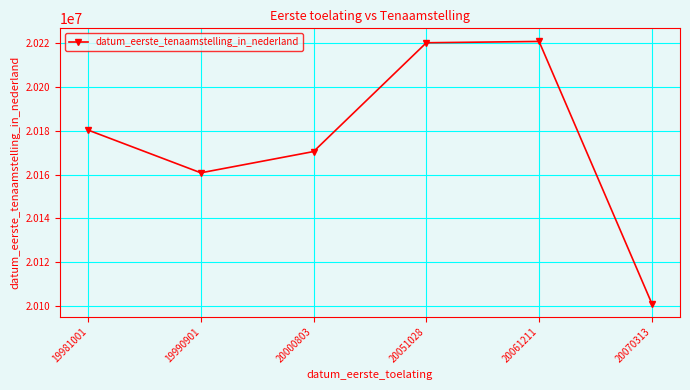

What is the difference between the values at 19990901 and 20051028?

59302